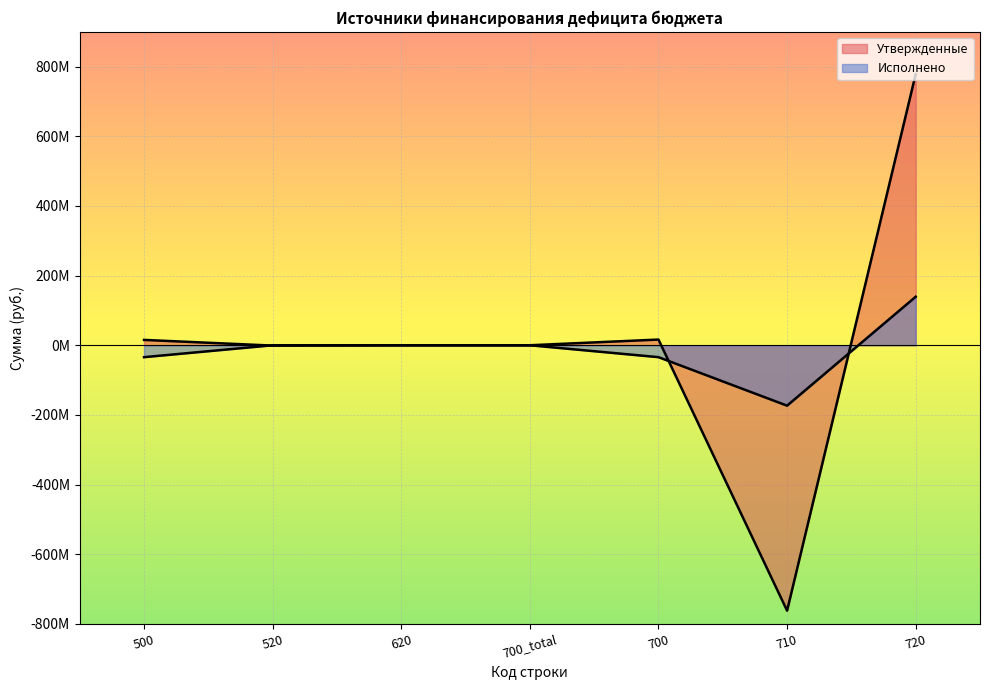

True or false: Утвержденные and Исполнено intersect in this chart.

True